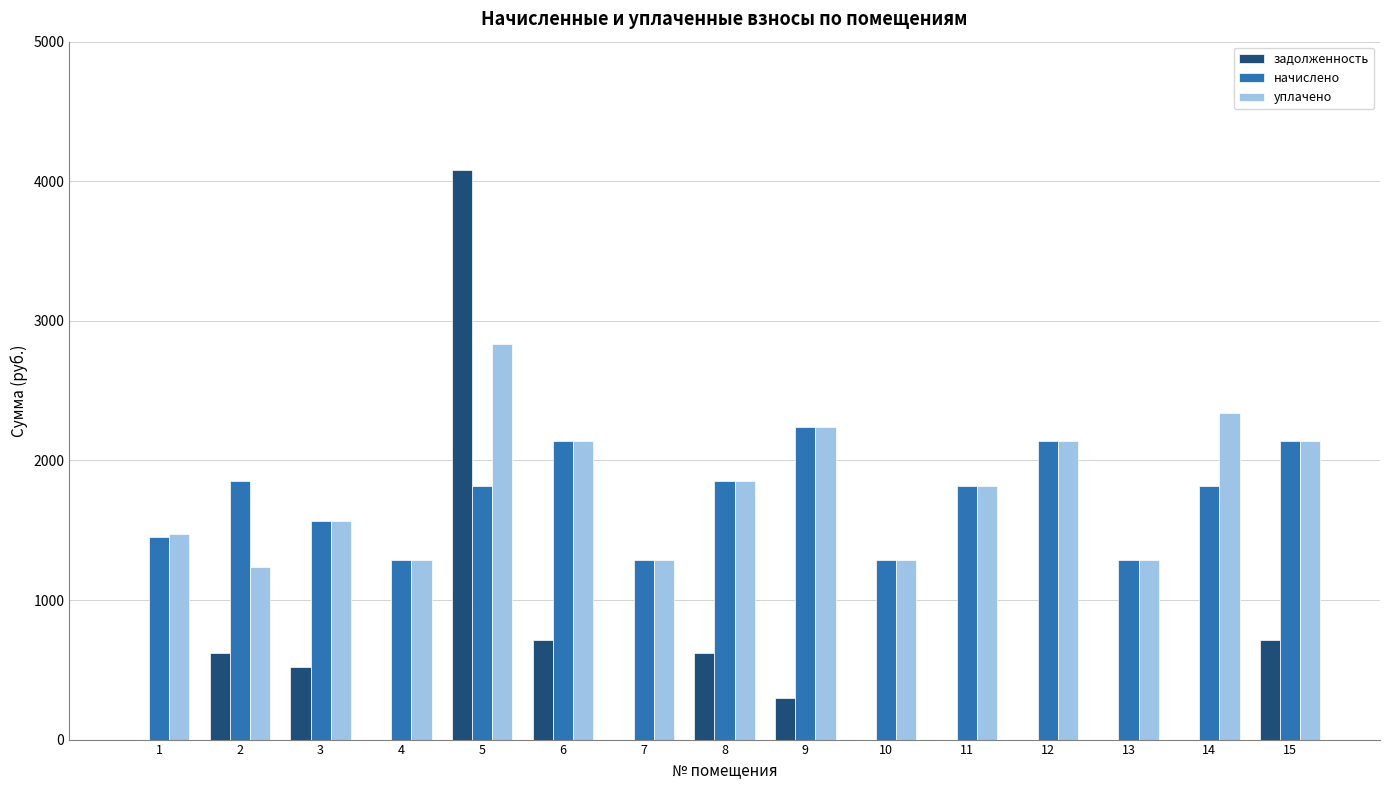

What is the sum of all уплачено values?

26914.0